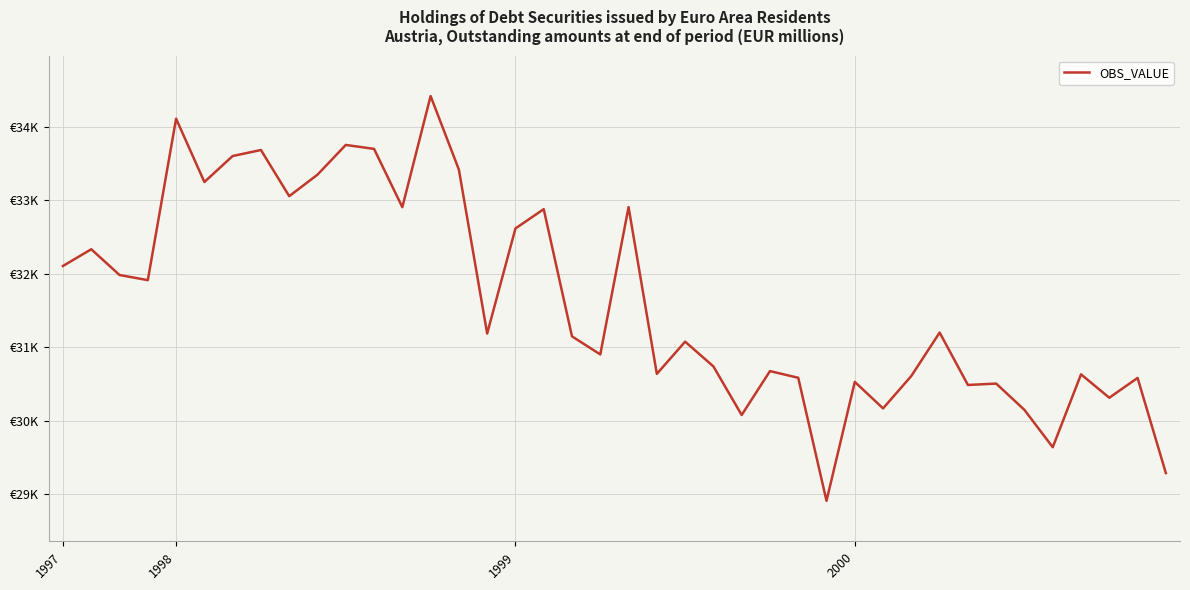

What is the maximum value shown in the chart?

34420